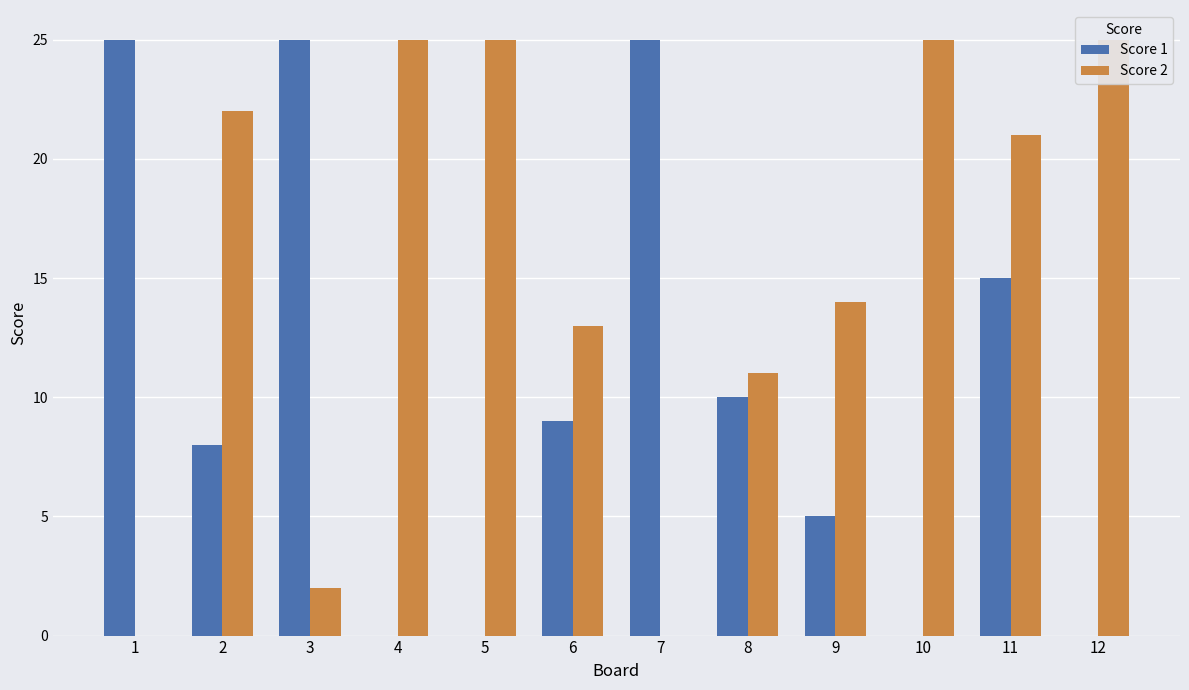

What is the highest value of the Score 1 series?

25